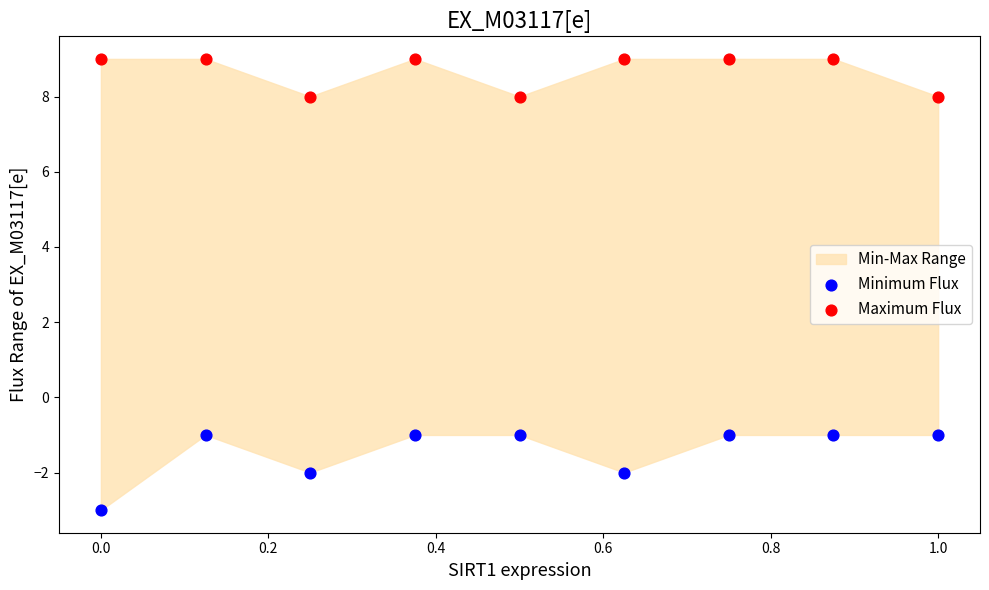

Which series reaches the maximum Y coordinate?

Maximum Flux